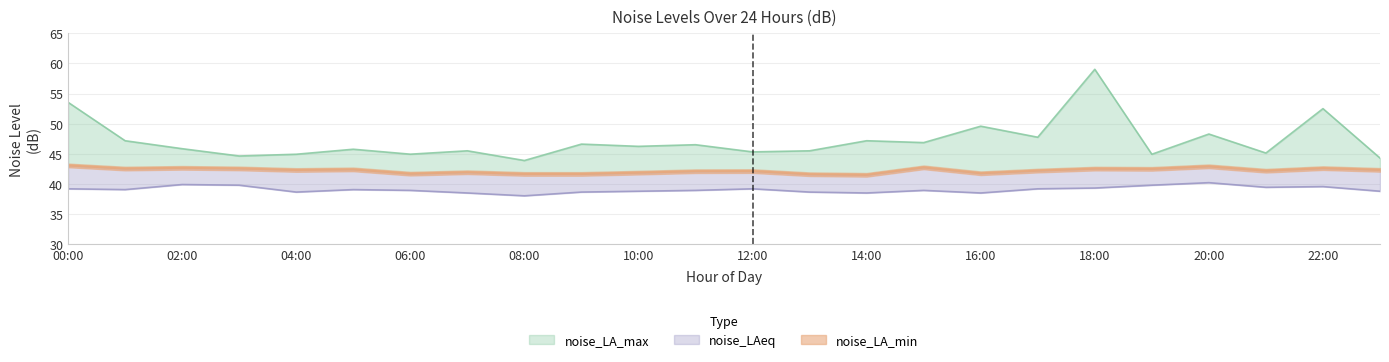

What are all the series names shown in the legend?

noise_LA_max, noise_LAeq, noise_LA_min